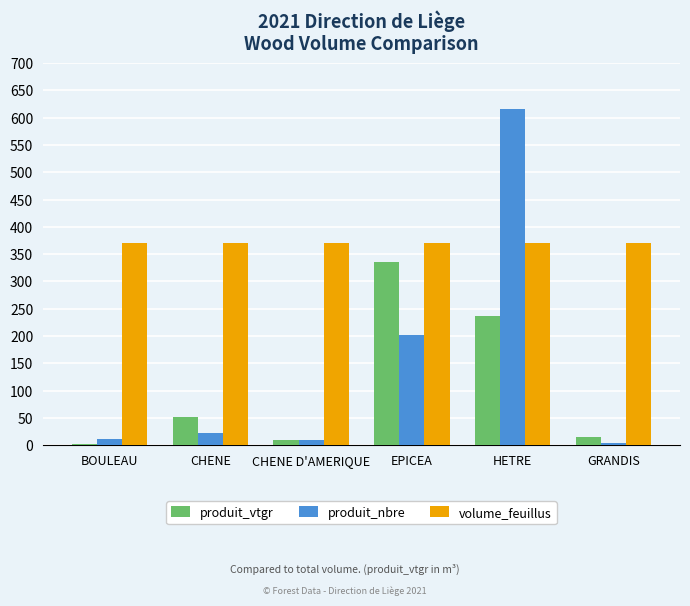

Is it true that volume_feuillus equals 144.8 at HETRE?

False